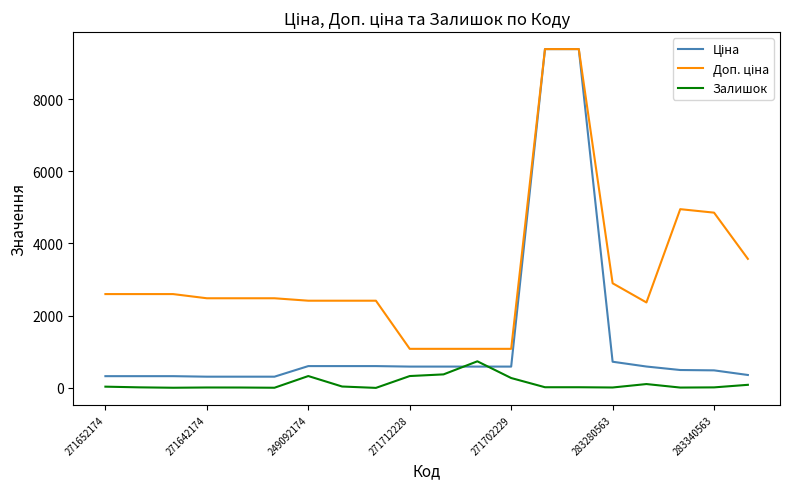

What is the greatest value displayed?

9384.0